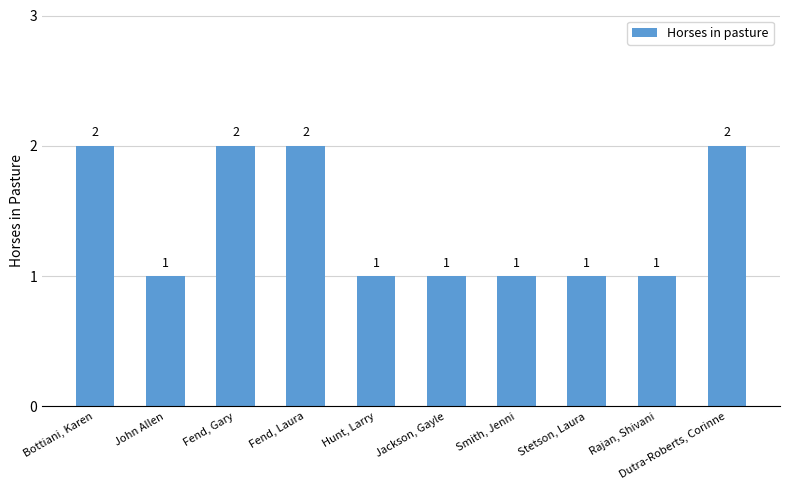

Reading left to right, extract all data points from this chart.

2	1	2	2	1	1	1	1	1	2